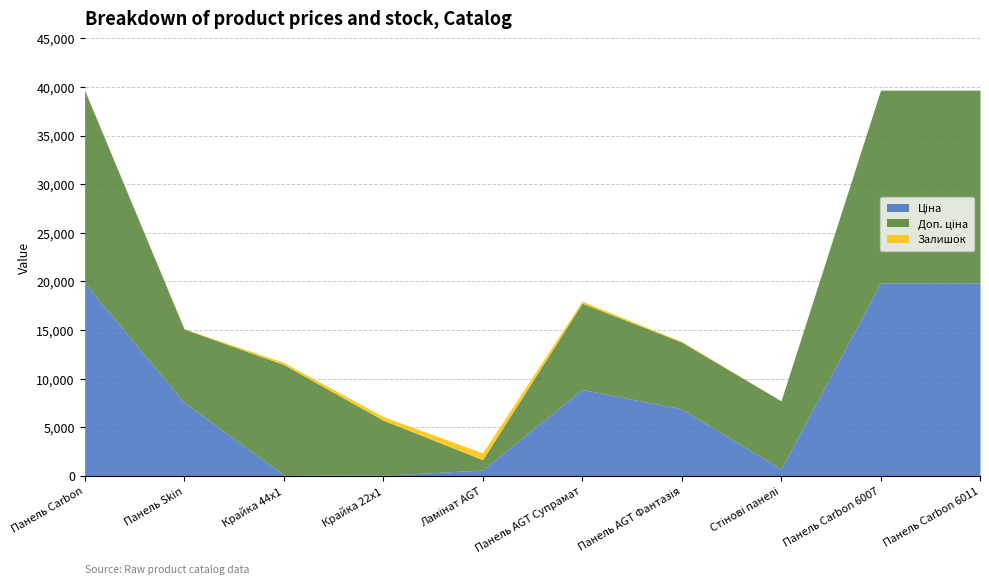

Between which two adjacent categories do Ціна and Залишок first intersect?

Панель Skin and Крайка 44x1